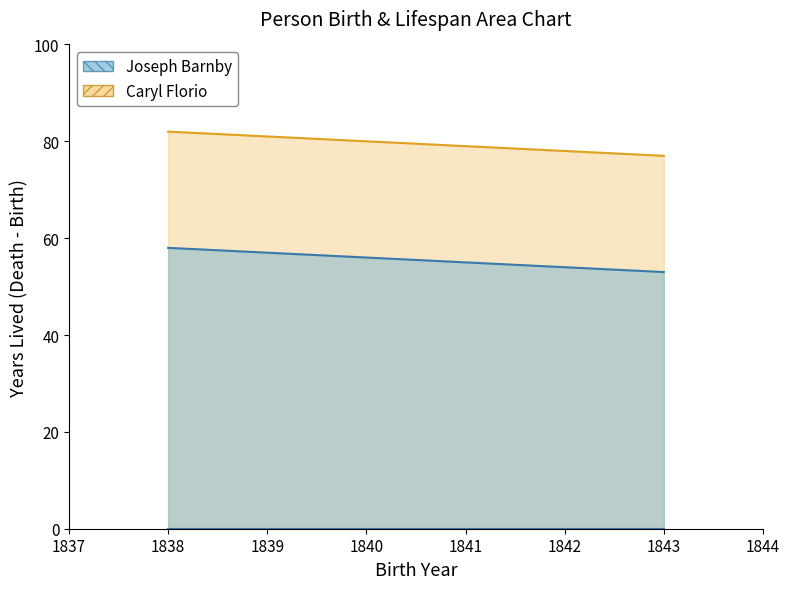

Which series has the widest spread of values?

Caryl Florio